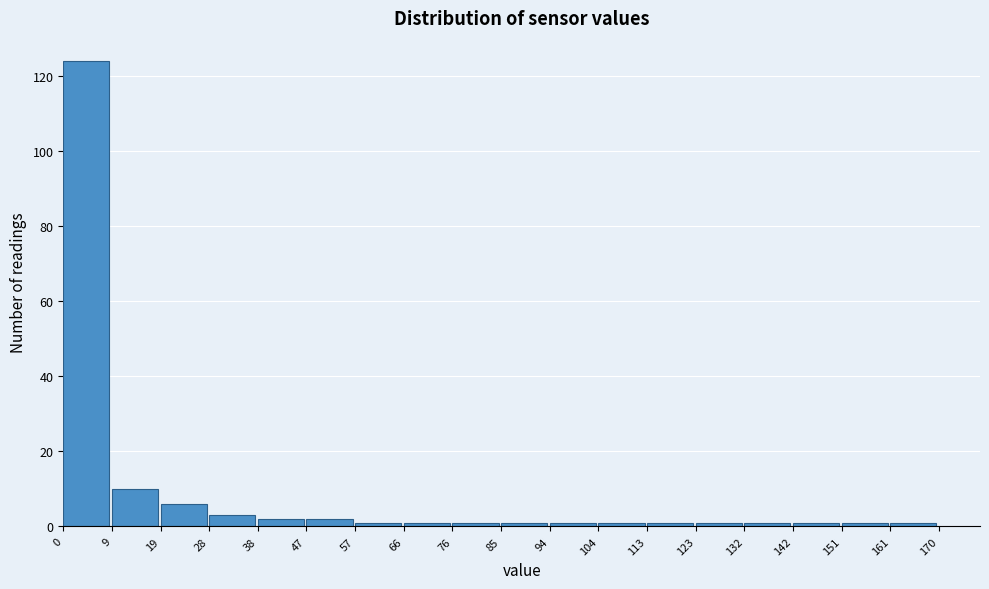

Reading left to right, list every bar in this chart as the range it spans on the x-axis followed by its height. The values are not printed on the chart, so give them approximately, as read against the axis.

0 to 9: 124
9 to 19: 10
19 to 28: 6
28 to 38: 4
38 to 47: 2
47 to 57: 2
57 to 66: under 2
66 to 76: under 2
76 to 85: under 2
85 to 94: under 2
94 to 104: under 2
104 to 113: under 2
113 to 123: under 2
123 to 132: under 2
132 to 142: under 2
142 to 151: under 2
151 to 161: under 2
161 to 170: under 2